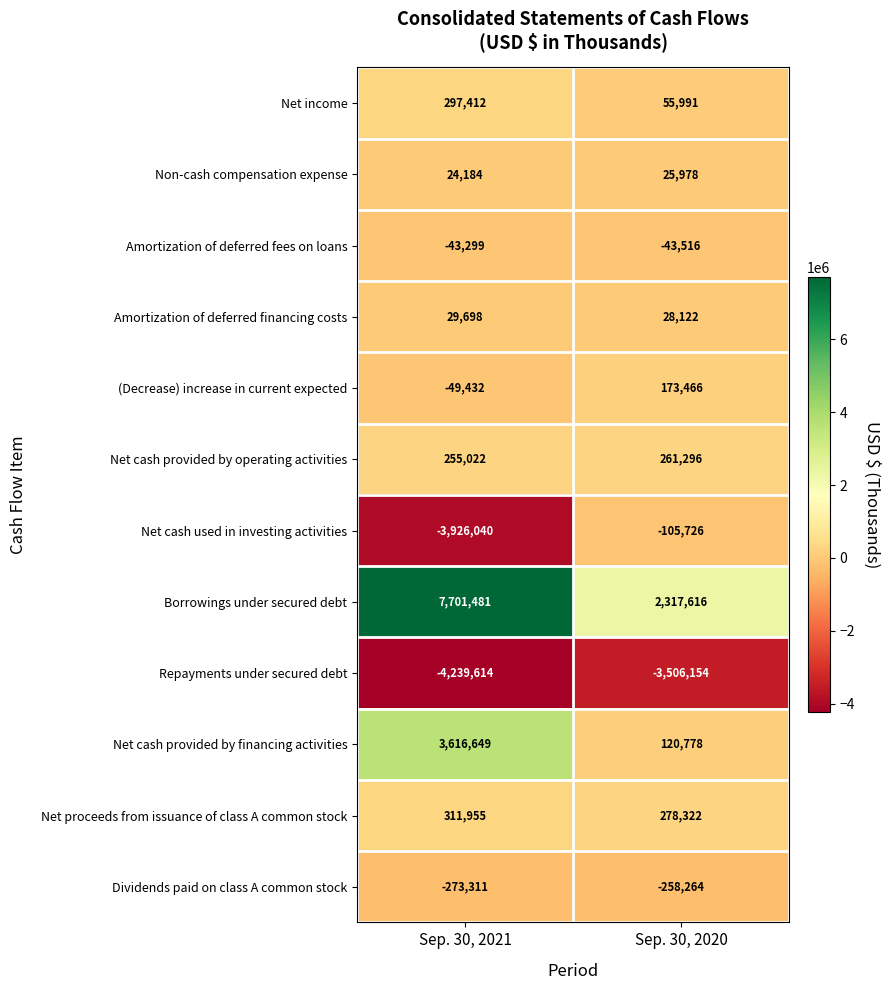

Which label corresponds to the largest value in the chart?

Sep. 30, 2021